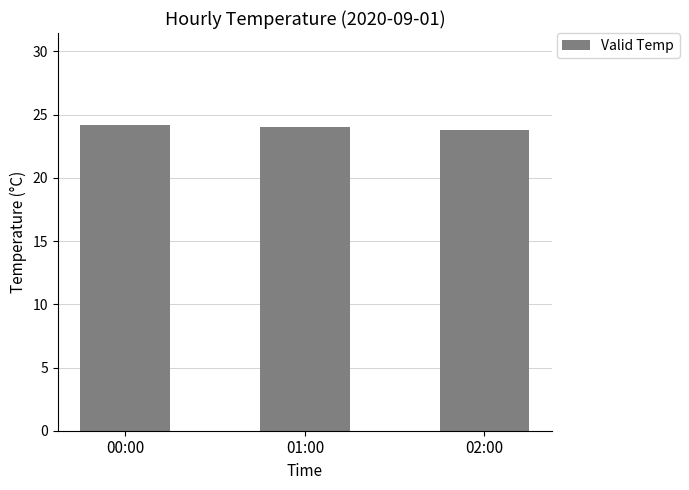

What is the average value?

24.0